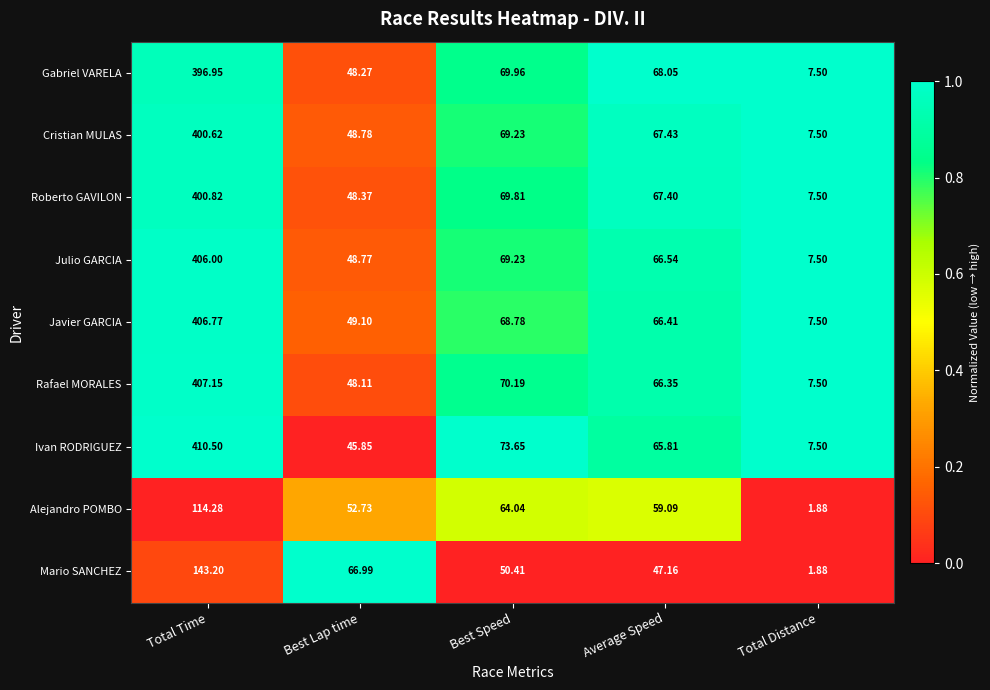

Is the value of Cristian MULAS at Best Lap time greater than the value of Alejandro POMBO at Best Lap time?

No